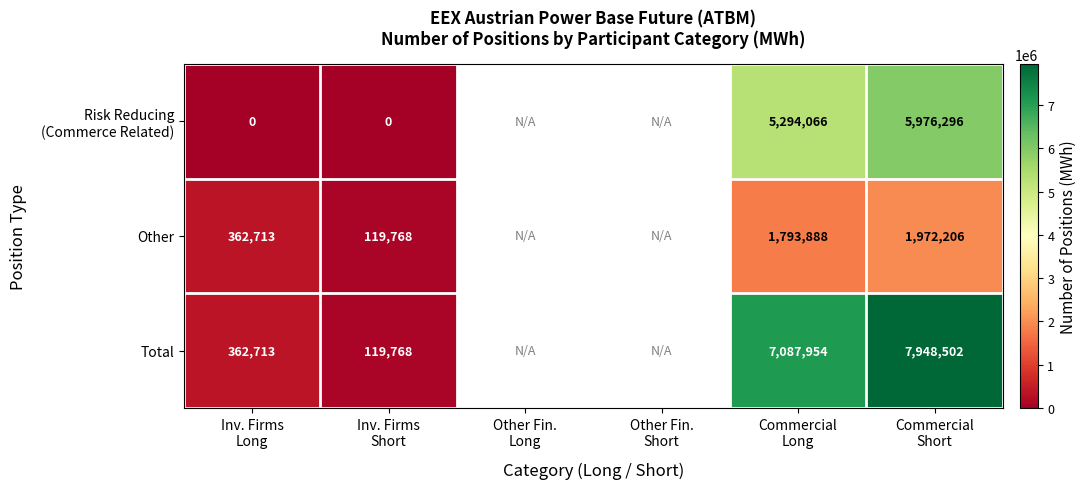

At which label does Total first exceed 7087954?

Commercial Short